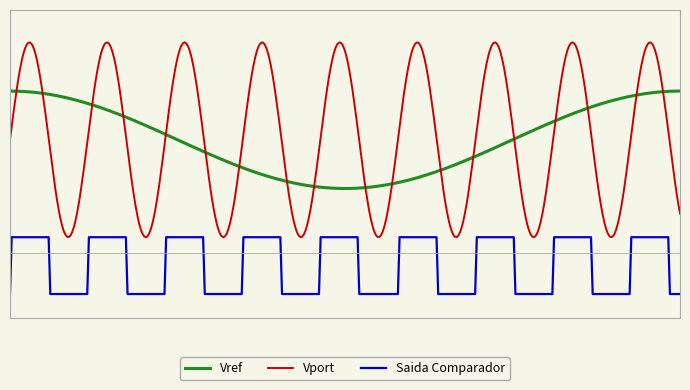

Is this an area chart (filled region under the line)?

No